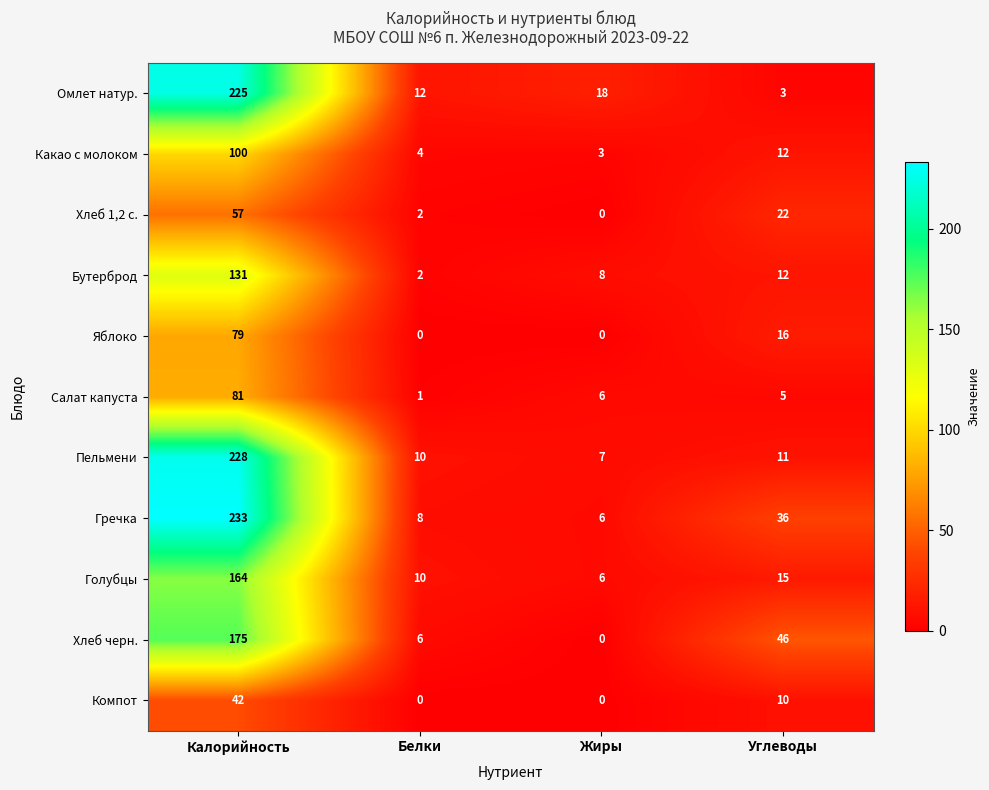

Where does the Компот series first go above 10?

Калорийность